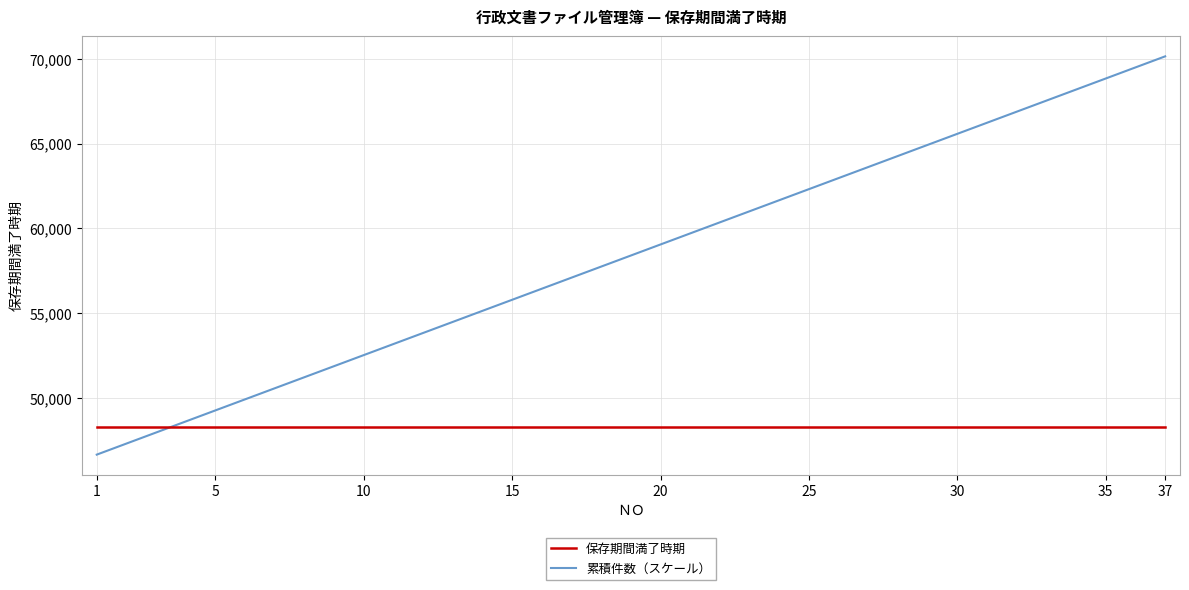

Which series has the largest total across all categories?

累積件数（スケール）